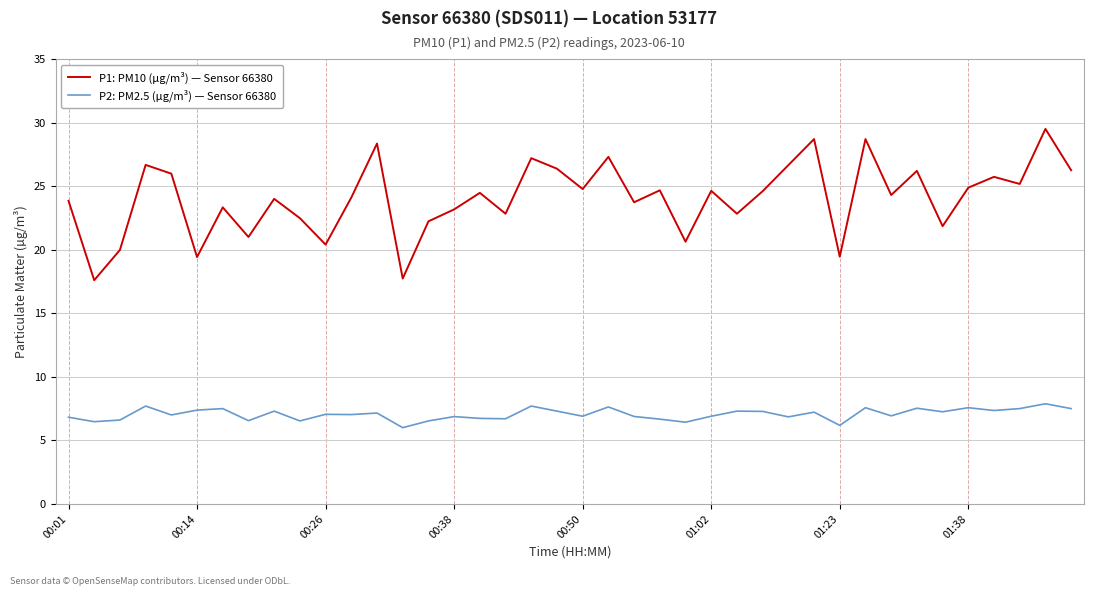

Does the chart display data point markers on the line(s)?

No